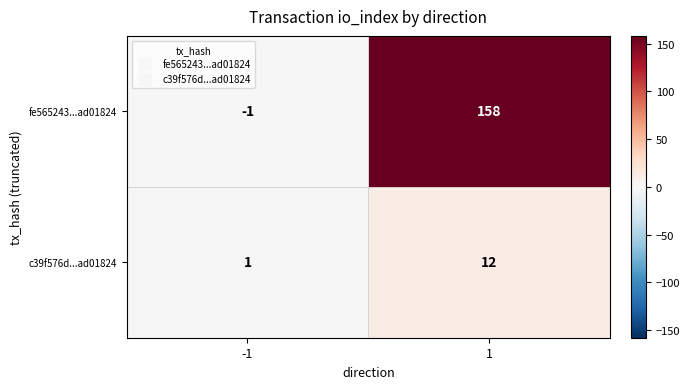

At -1, list the series in order from smallest to largest.

fe565243...ad01824, c39f576d...ad01824